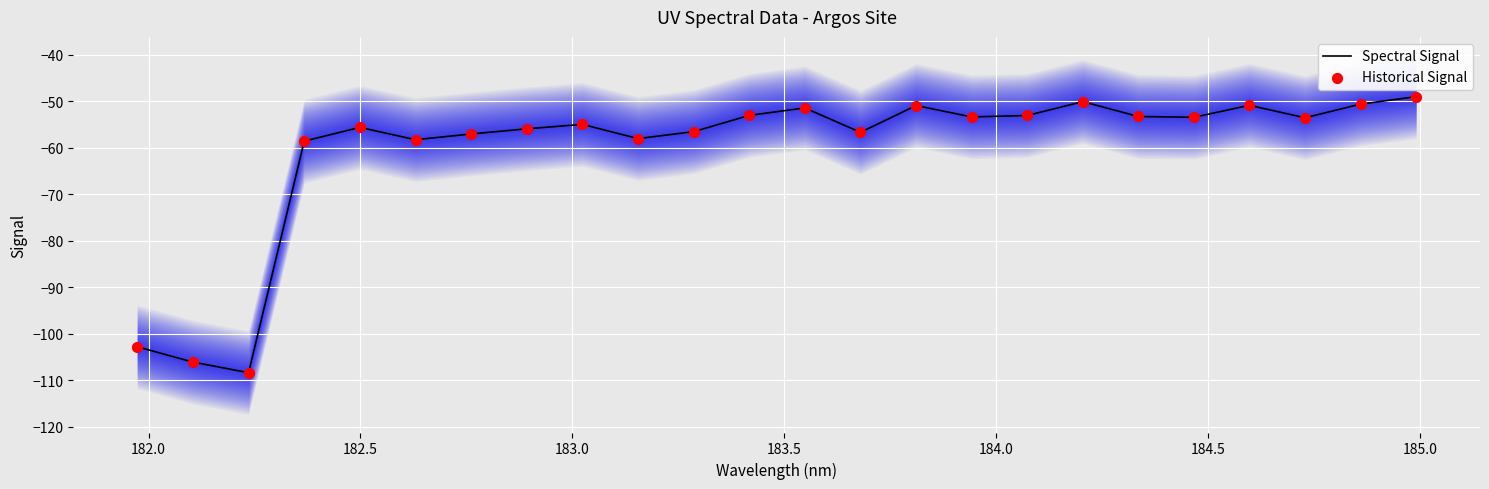

At how many categories does at least one series exceed -85?

21